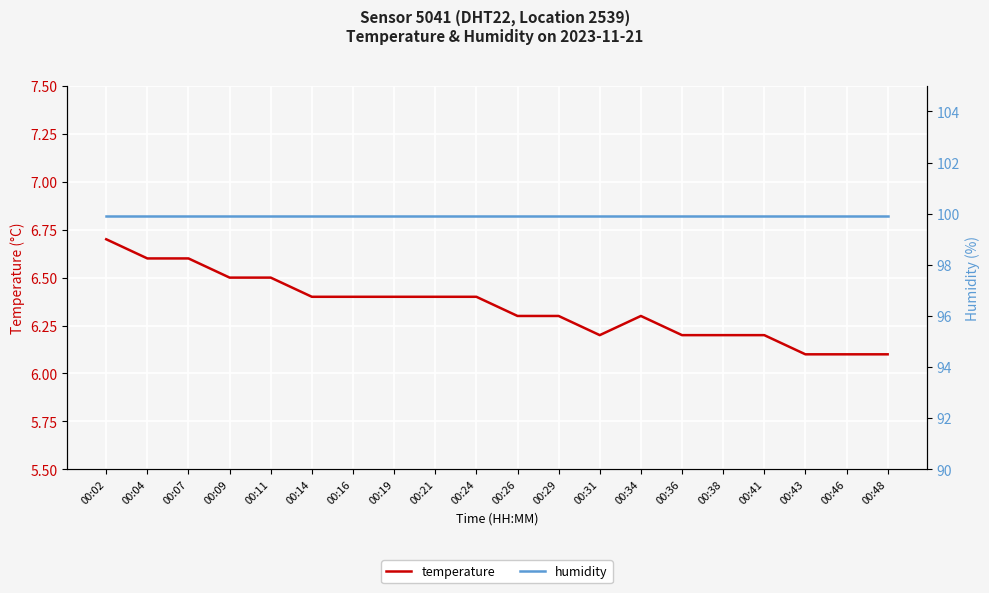

How many interior local peaks does the temperature series have?

1